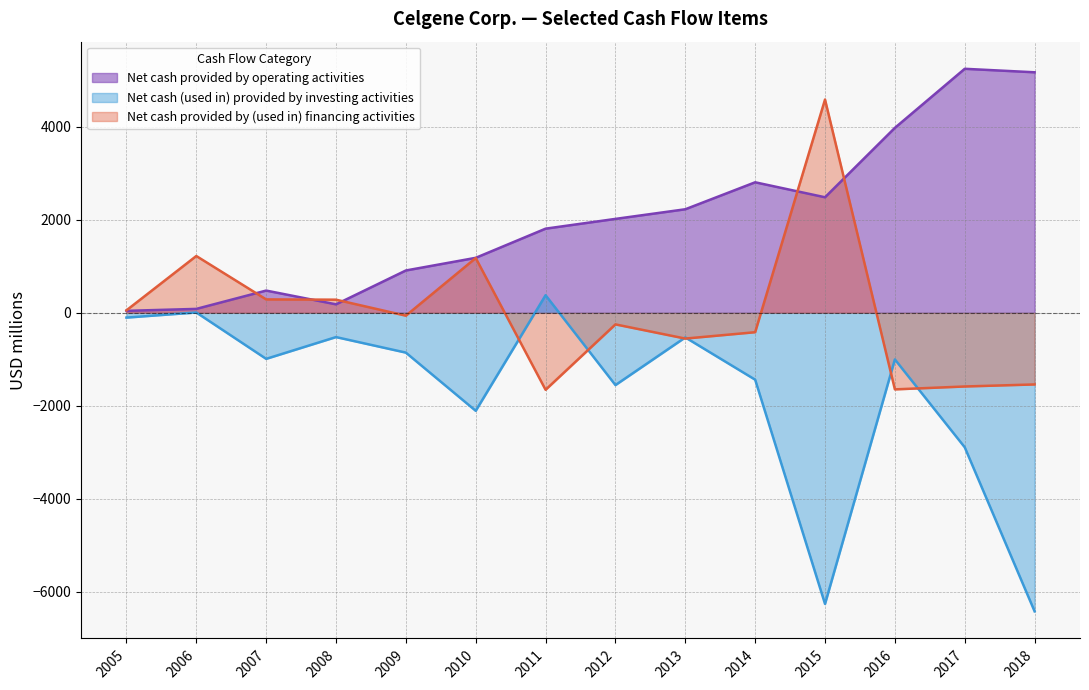

How many series are shown in this chart?

3